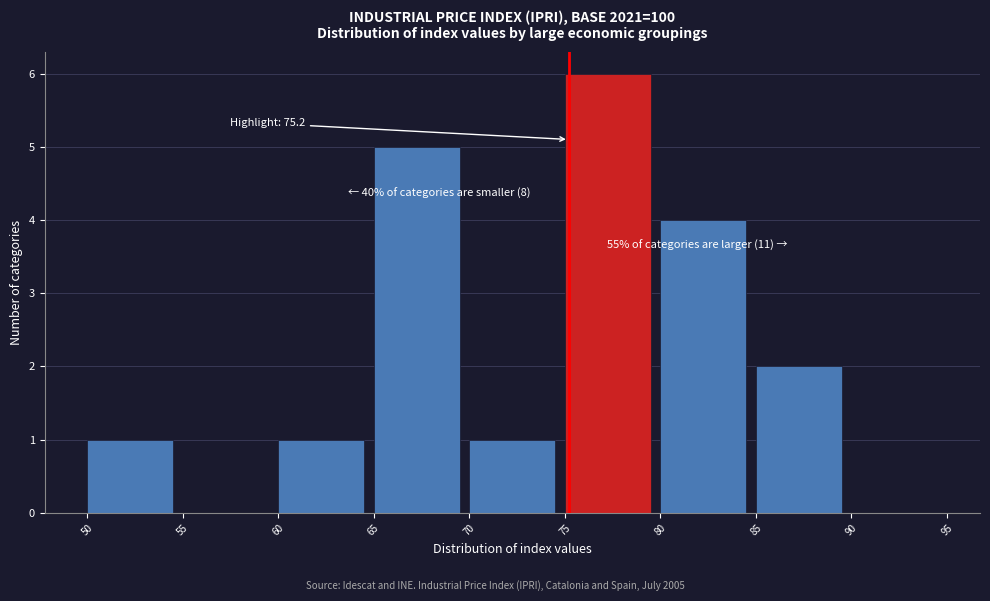

Which range on the x-axis has the tallest bar?

75 to 80